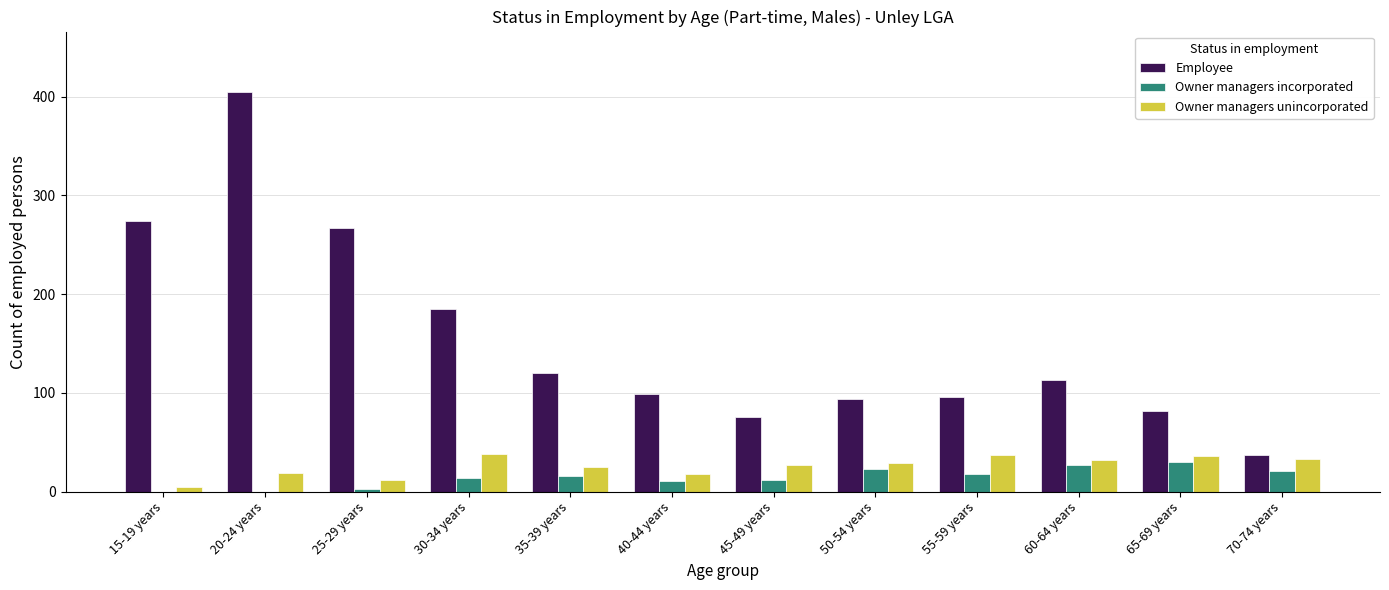

Which category has the highest value in the Employee series?

20-24 years